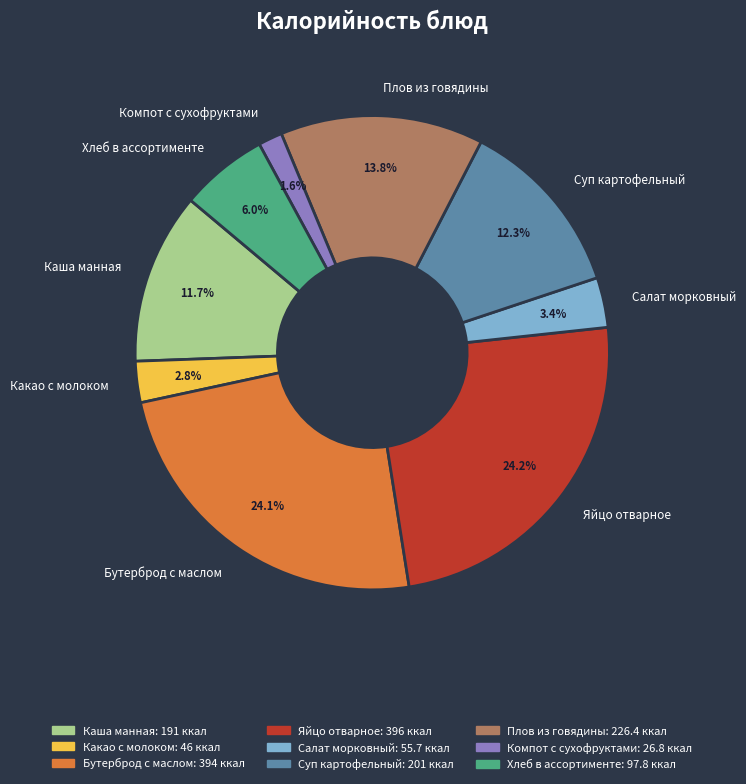

Between Яйцо отварное and Компот с сухофруктами, which is larger?

Яйцо отварное